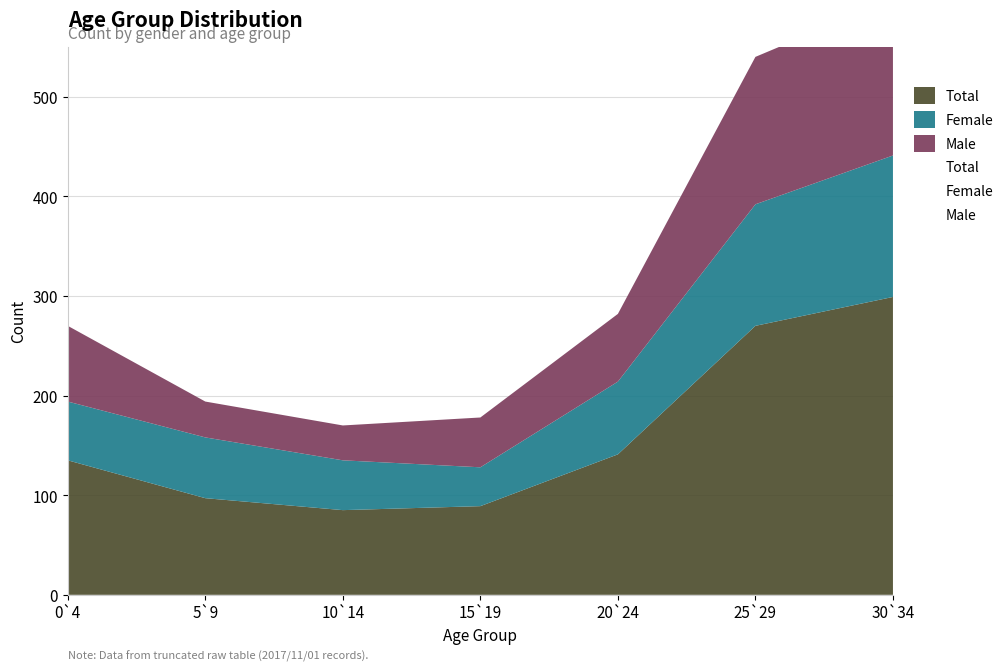

What is the smallest value displayed?

35